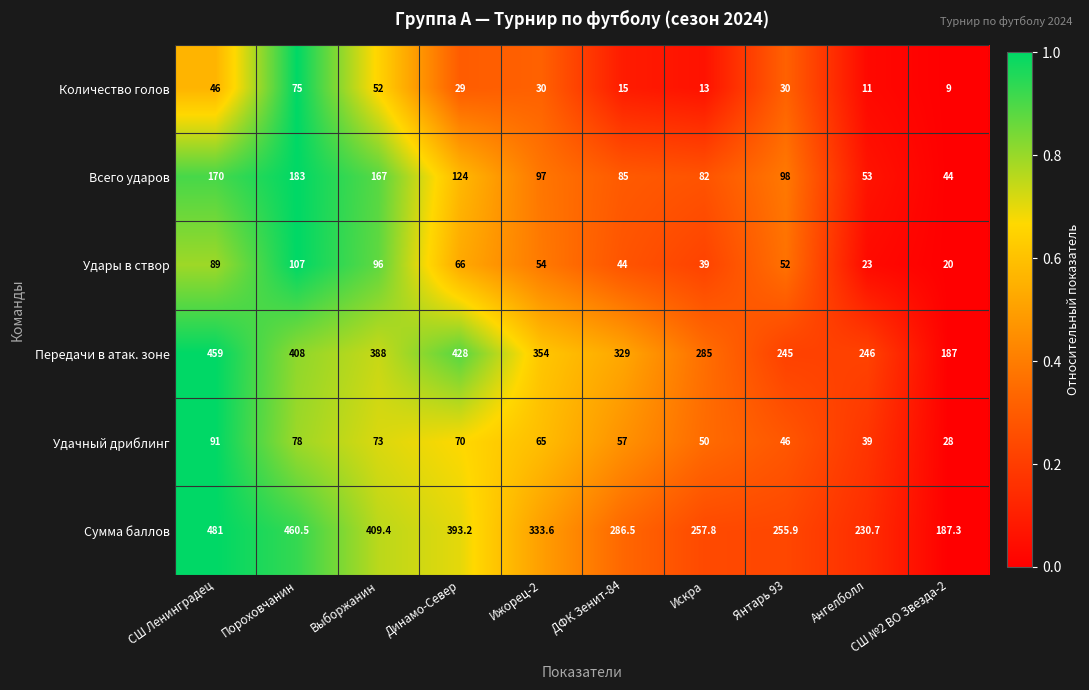

Rank the series by their maximum value, from highest to lowest.

Сумма баллов, Передачи в атак. зоне, Всего ударов, Удары в створ, Удачный дриблинг, Количество голов